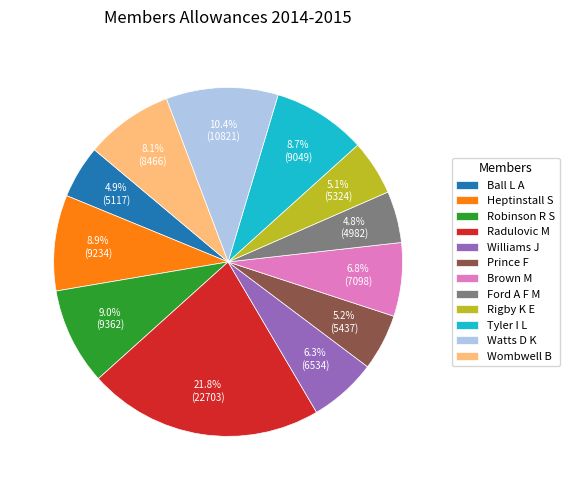

Do Prince F and Tyler I L together represent more than half of the pie?

No